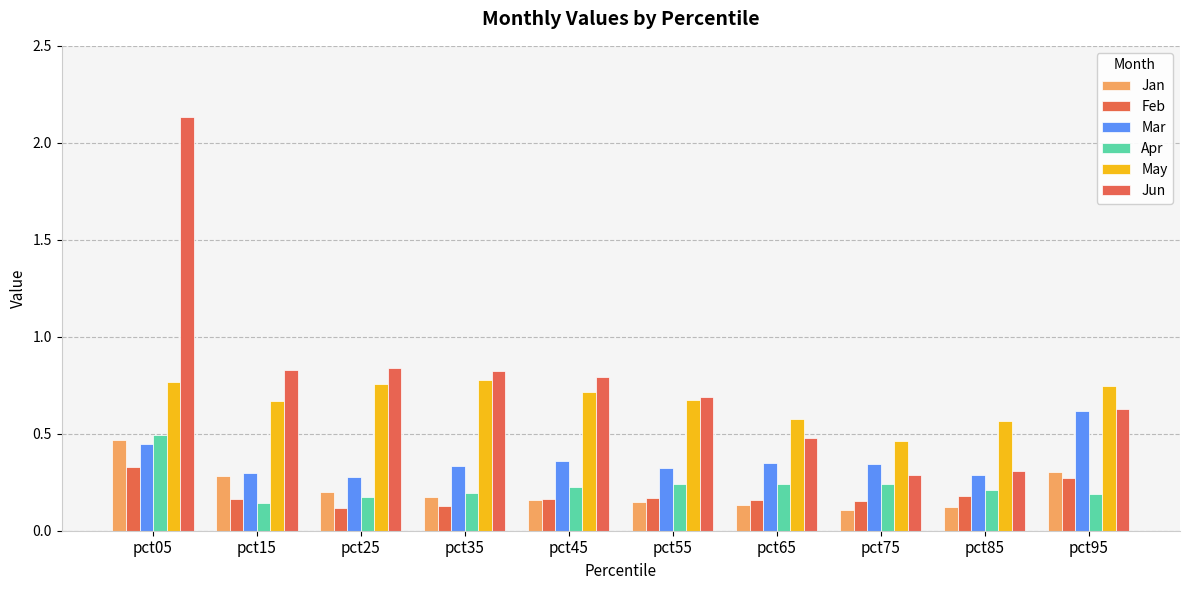

Rank the series by their maximum value, from lowest to highest.

Feb, Jan, Apr, Mar, May, Jun